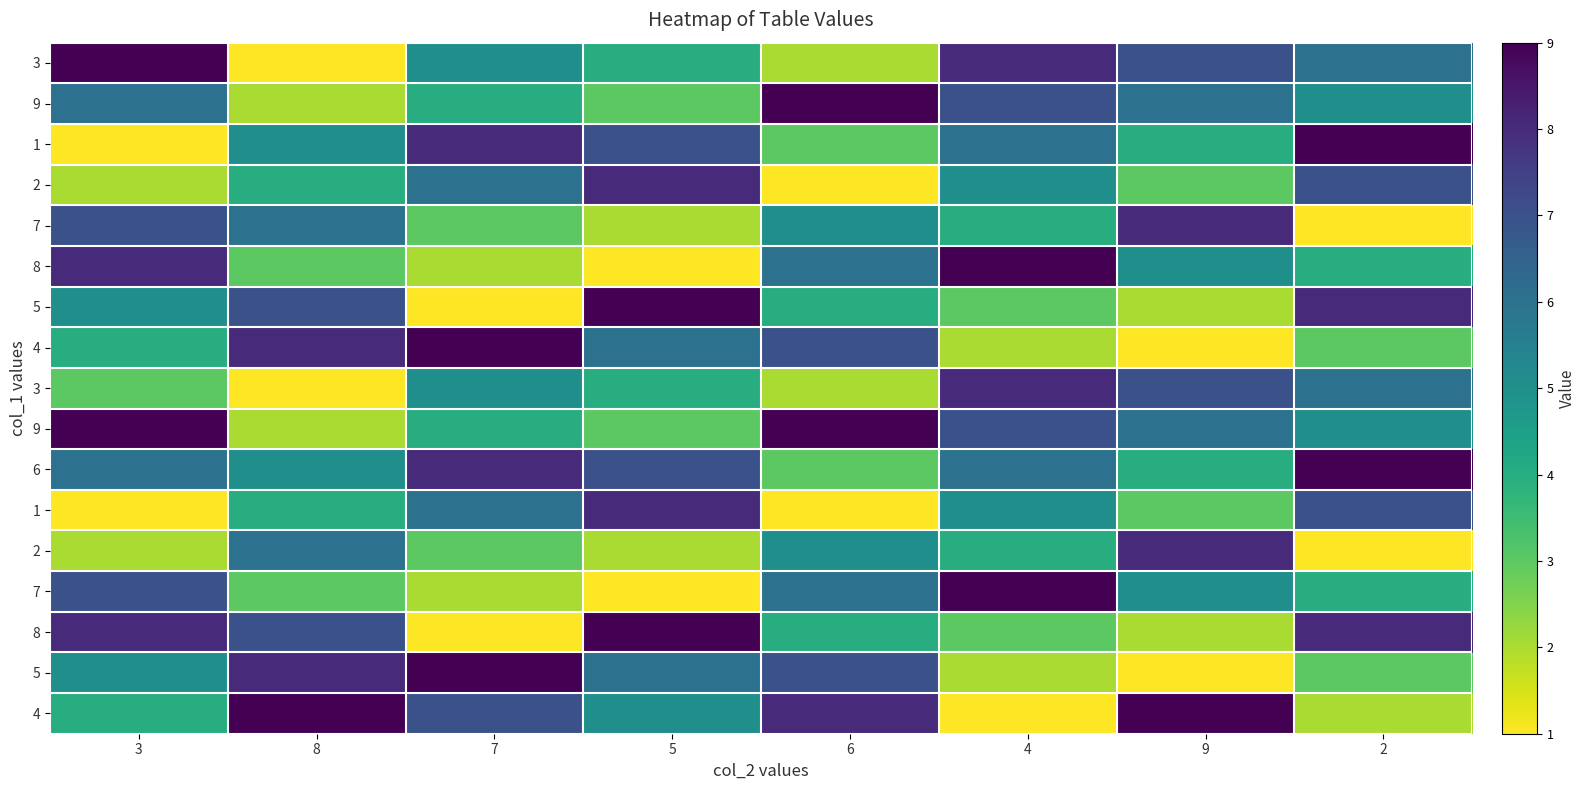

At which category is the sum across all series the highest?

4